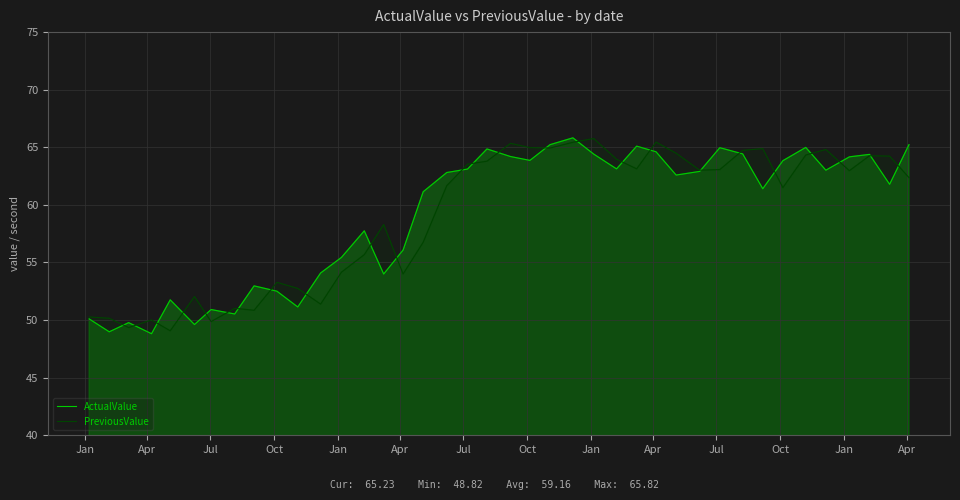

What is the maximum value for PreviousValue?

65.8